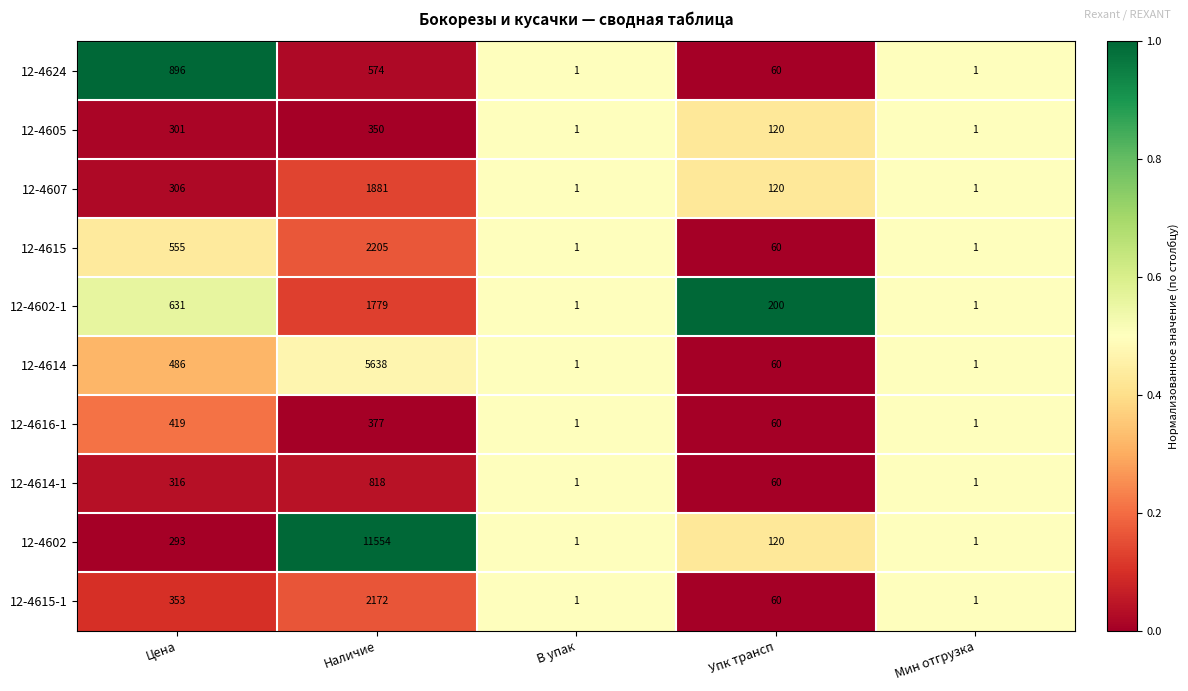

Which series has the largest range (max minus min)?

12-4602